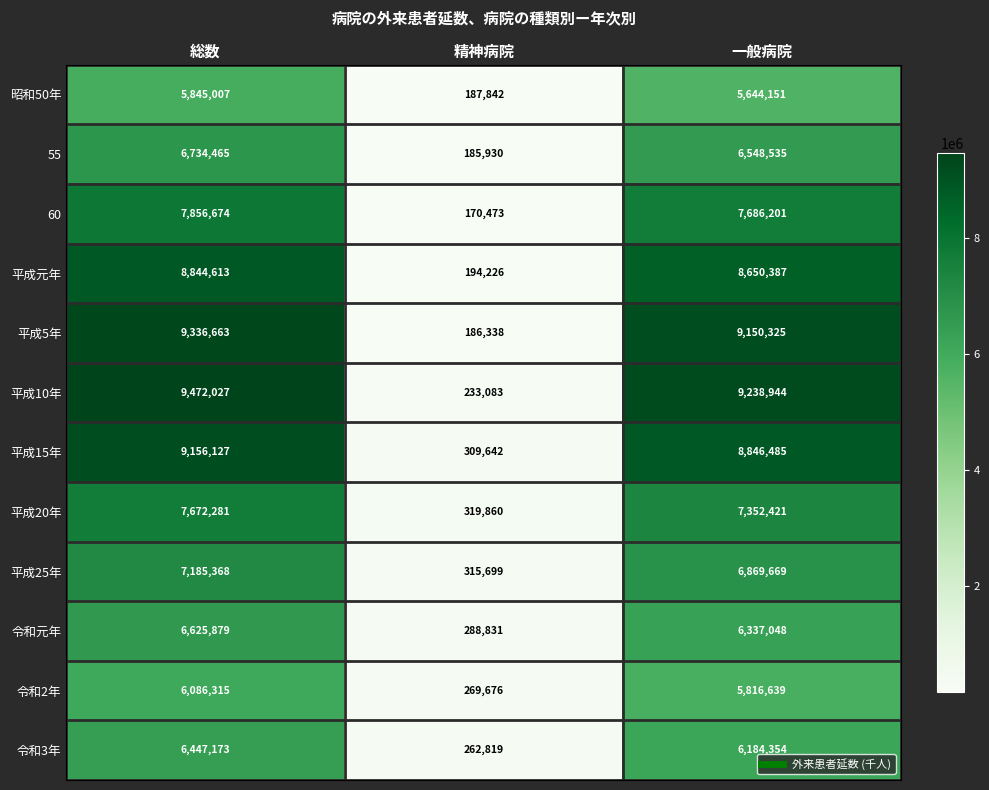

What is the total value across all series at 精神病院?

2924419